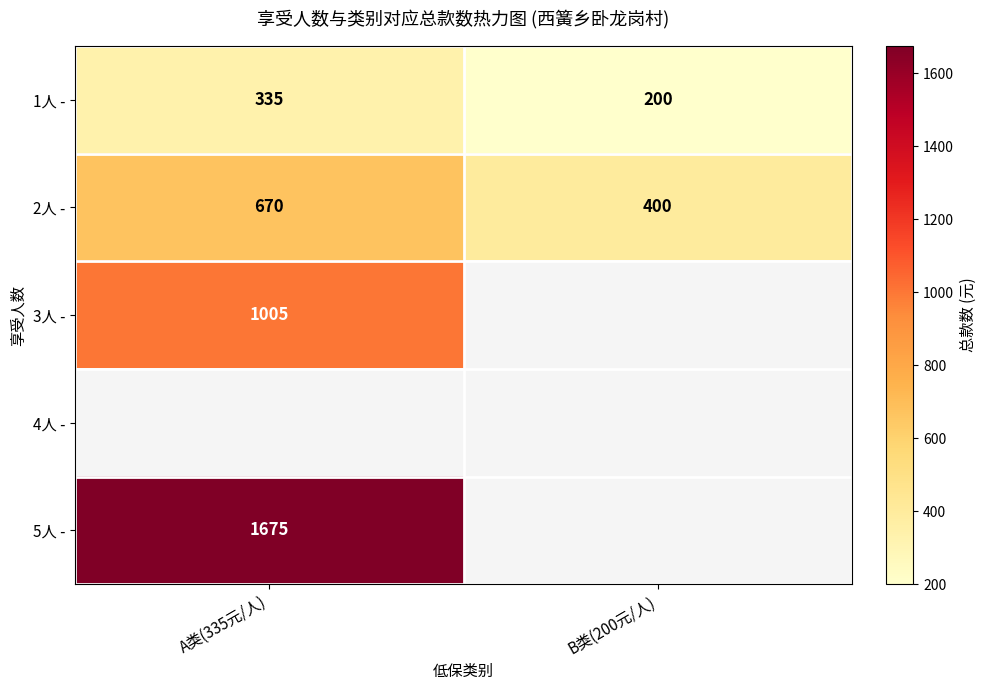

What is the sum of all 2人 - values?

1070